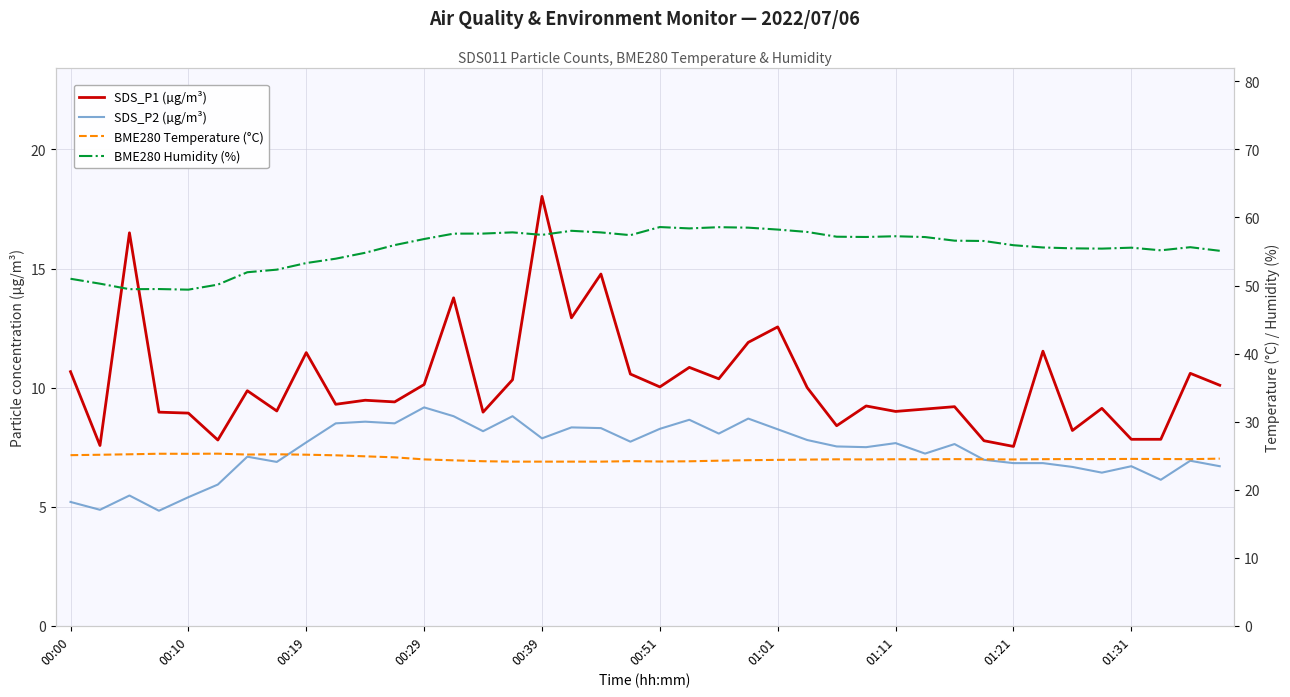

True or false: SDS_P2 (µg/m³) and BME280 Humidity (%) intersect in this chart.

False